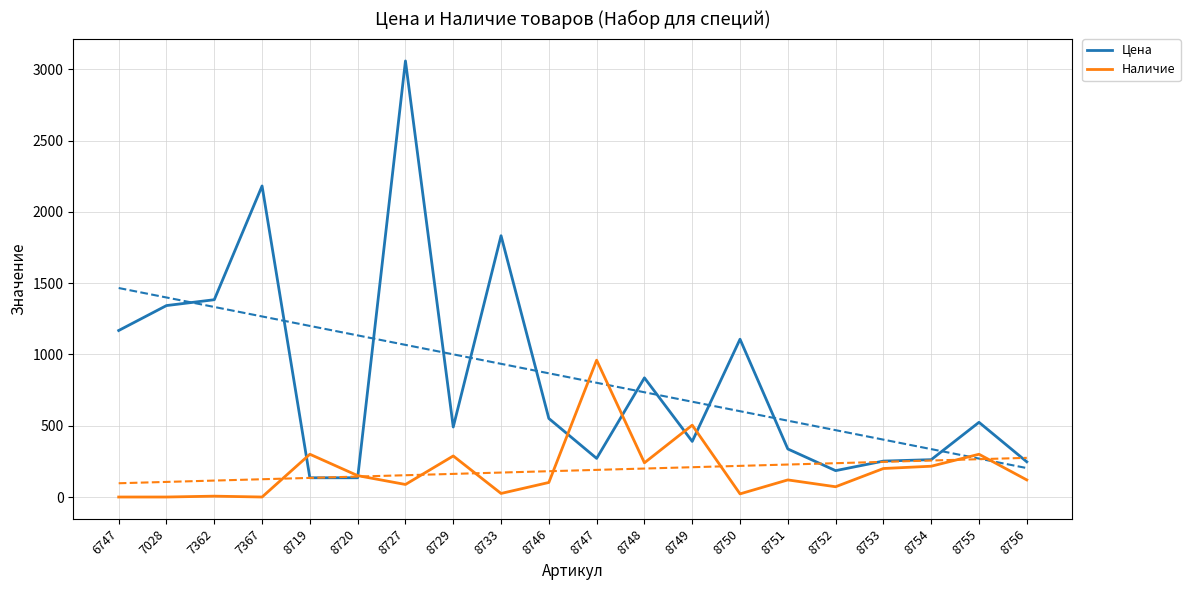

Which series ends up on top after the final intersection of Цена and Наличие?

Цена